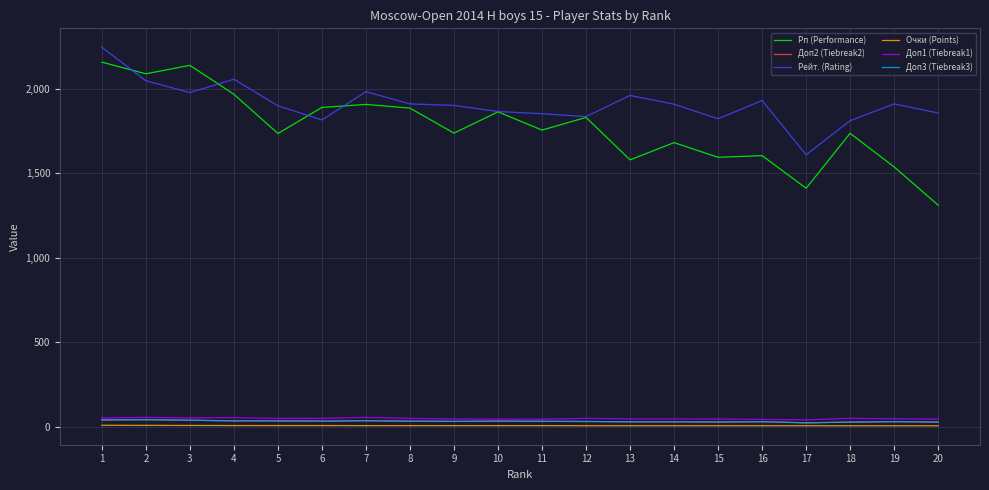

What is the value of the Доп1 (Tiebreak1) point at the 9th from the left?

45.0